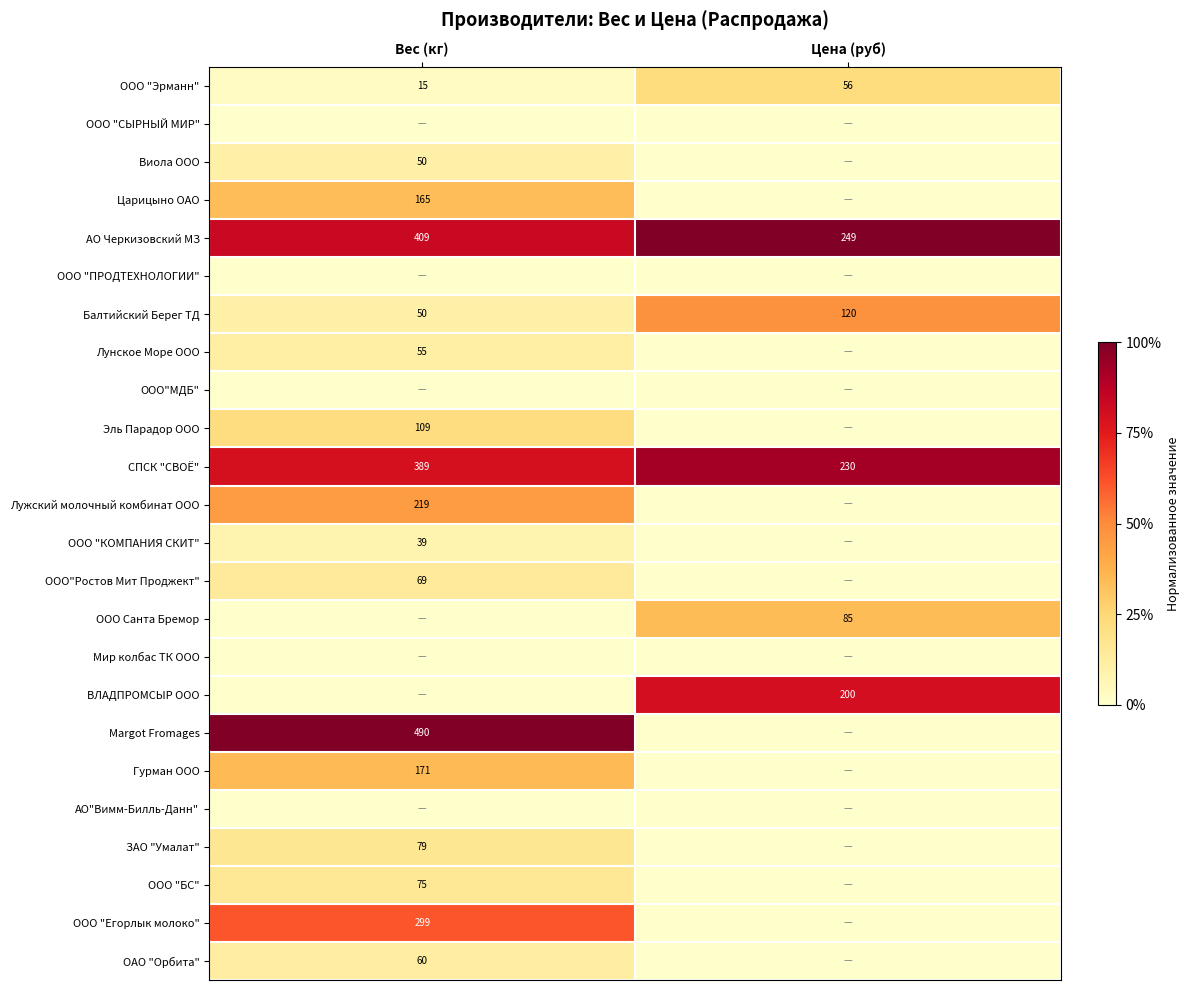

Which label corresponds to the smallest value in the chart?

Вес (кг)